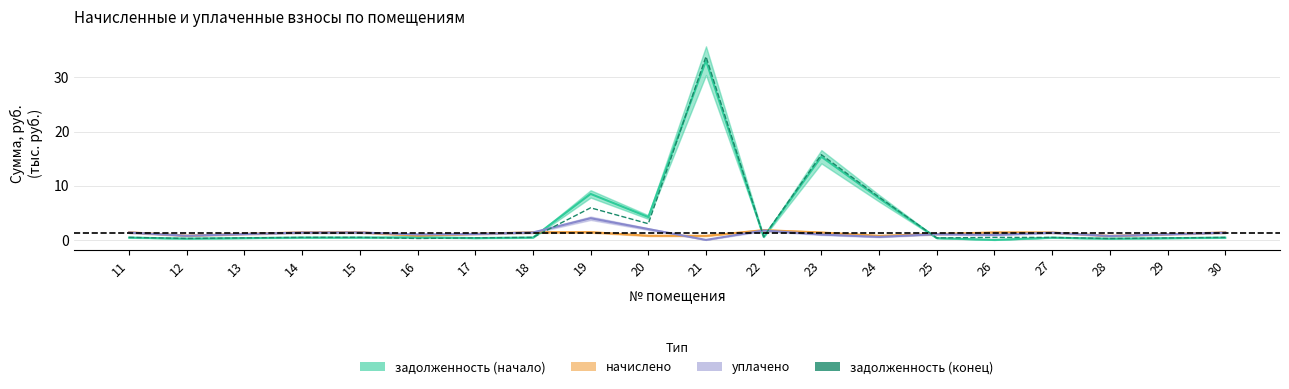

The value at 26 is 0.5. True or false?

True